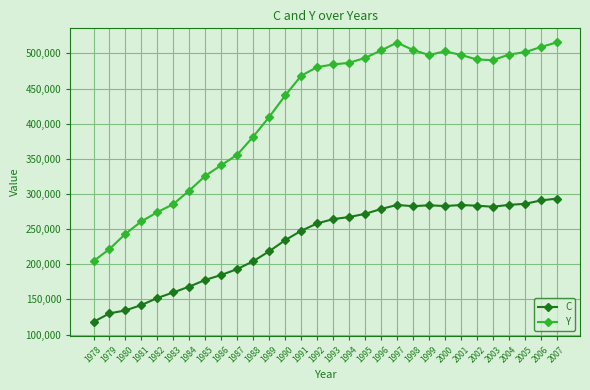

What are all the series names shown in the legend?

C, Y